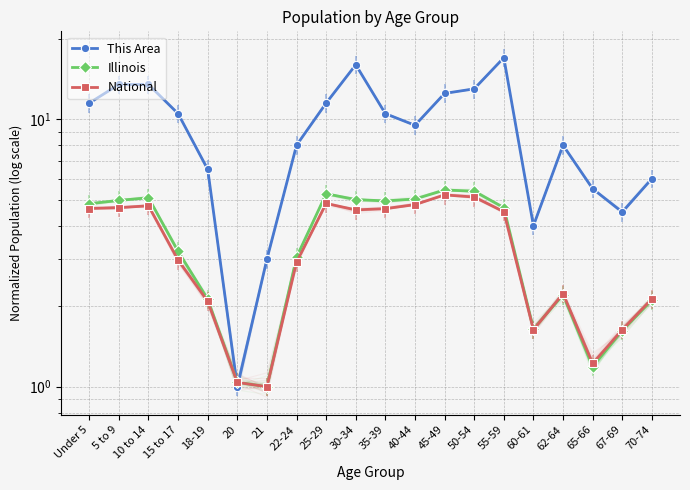

Where is This Area nearest to the value 9?

40-44